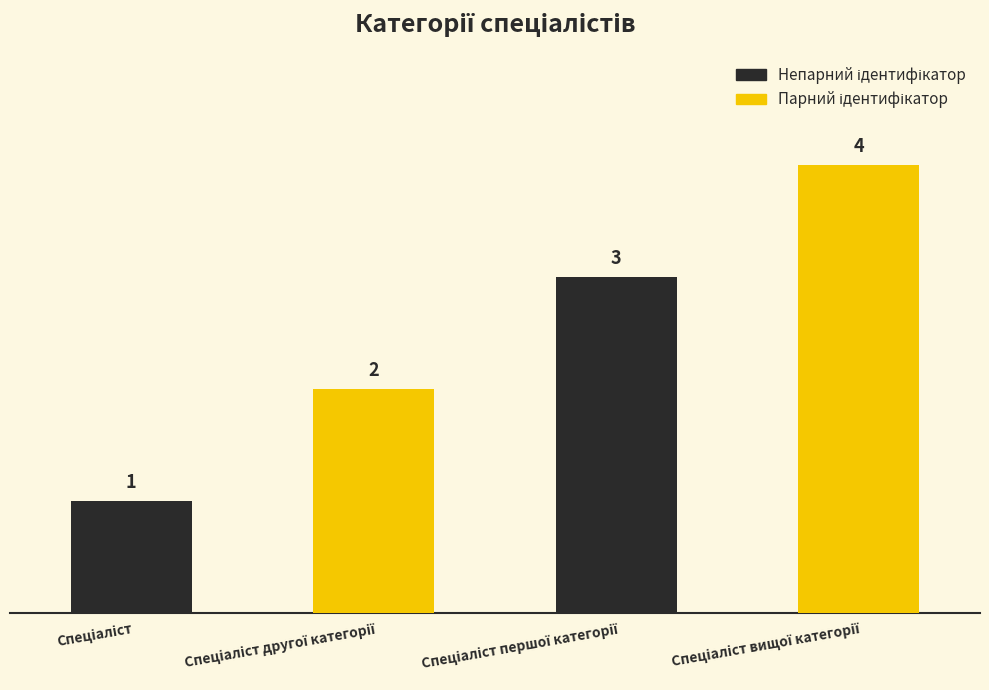

What is the sum of all values?

10